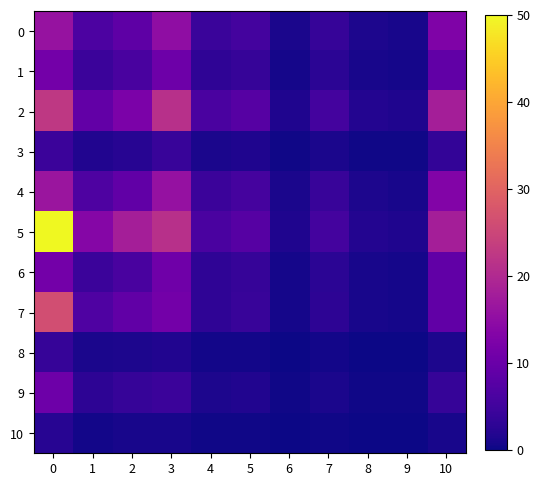

Which series has the largest total across all categories?

5